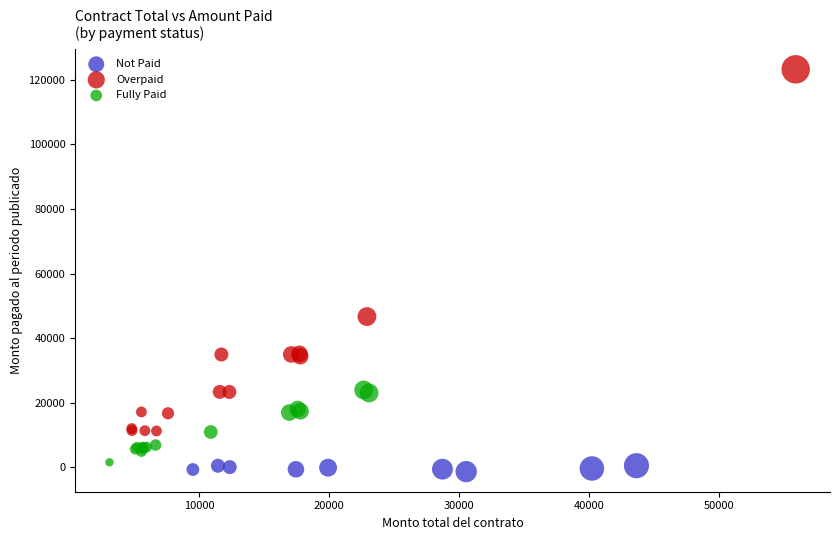

What are all the series names shown in the legend?

Not Paid, Overpaid, Fully Paid